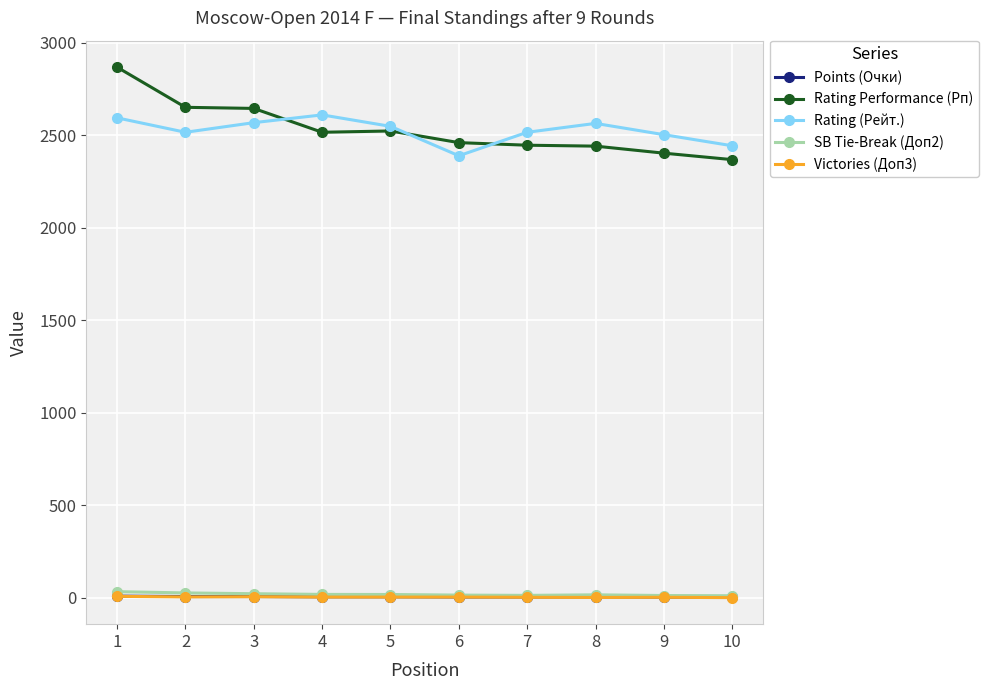

How many series are shown in this chart?

5